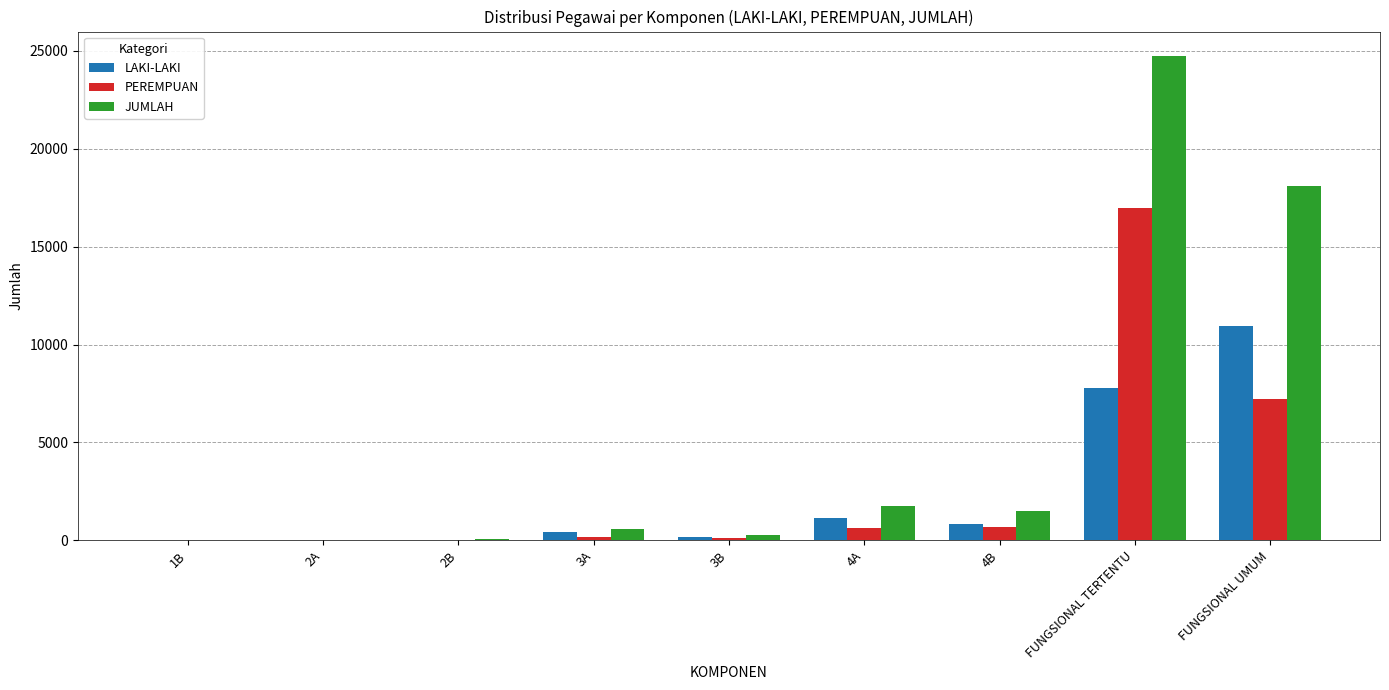

The value of JUMLAH at 3A is 562. True or false?

True